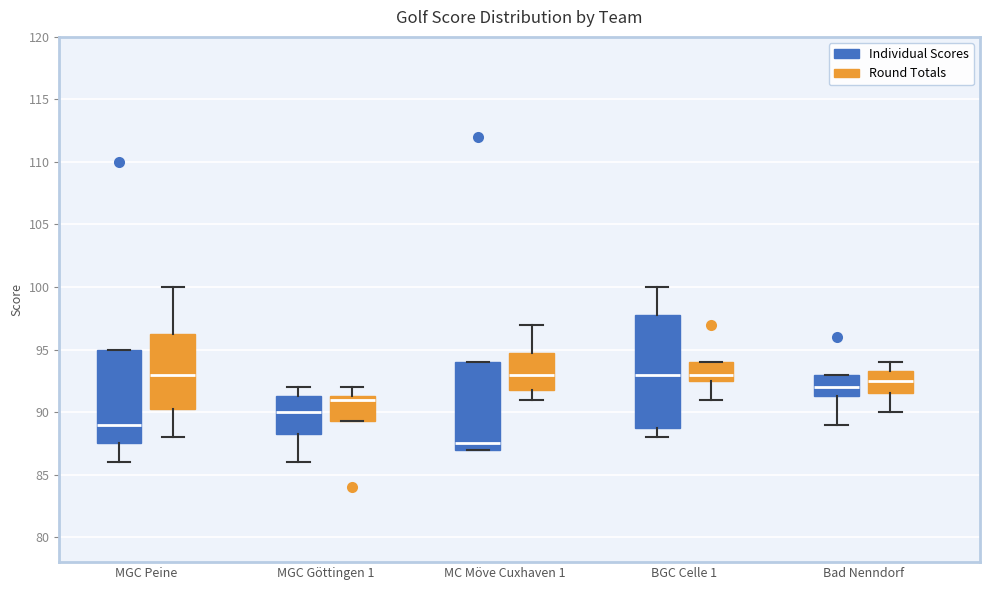

Comparing the boxes themselves (not the whiskers), which one is the tallest?

BGC Celle 1 (Individual Scores)